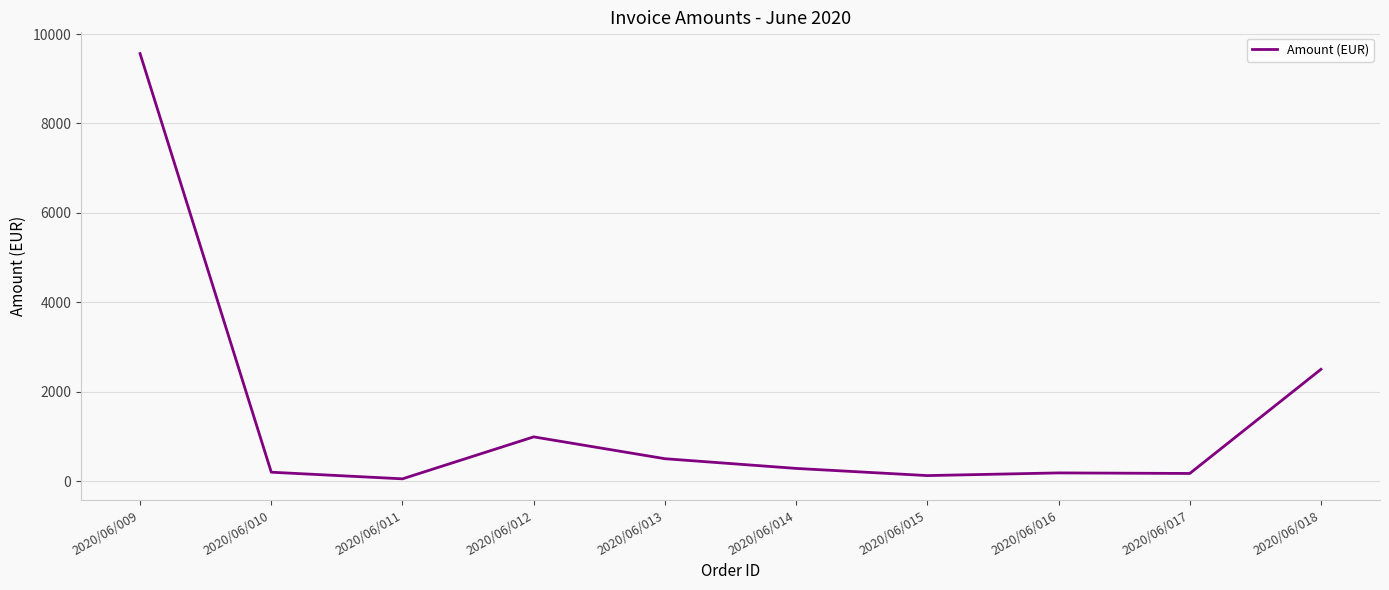

Where is the data nearest to the value 4806?

2020/06/018